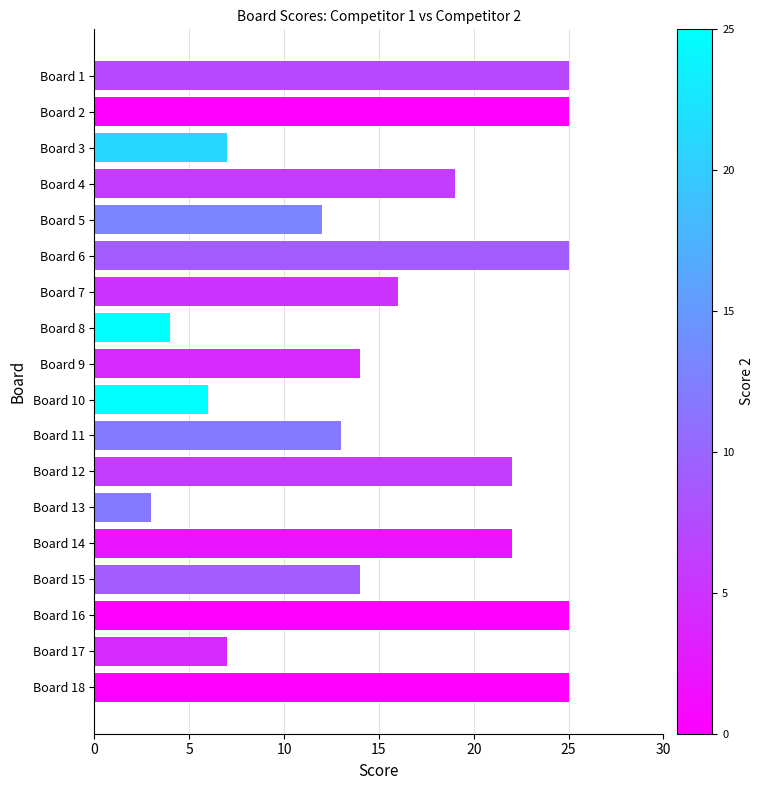

What is the greatest value displayed?

25